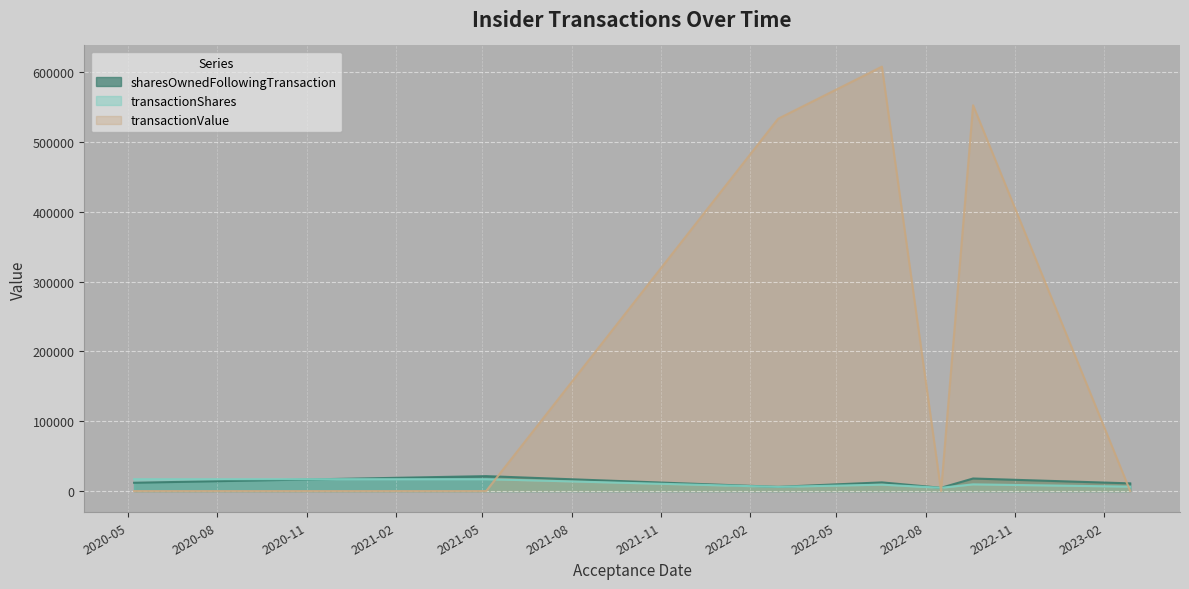

Where is the first local minimum for transactionShares?

2022-03-02